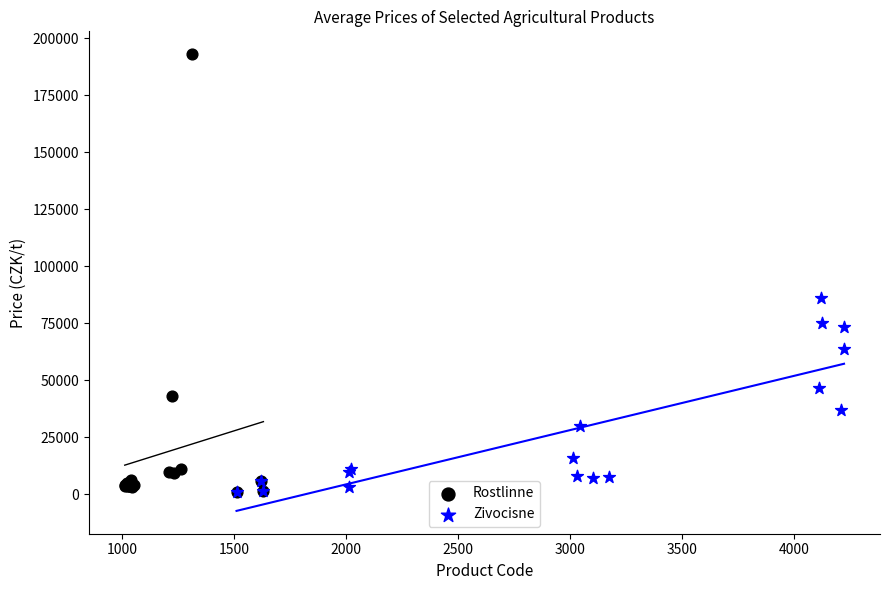

Which series reaches the maximum Y coordinate?

Rostlinne